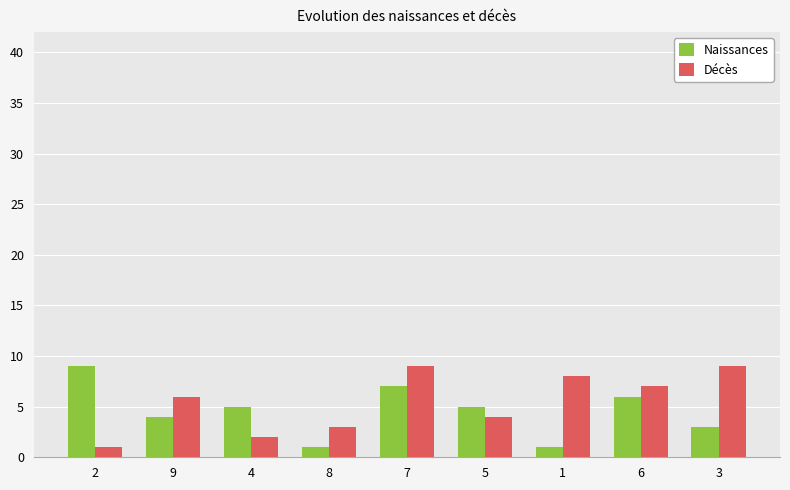

Is it true that Décès equals 5 at 1?

False